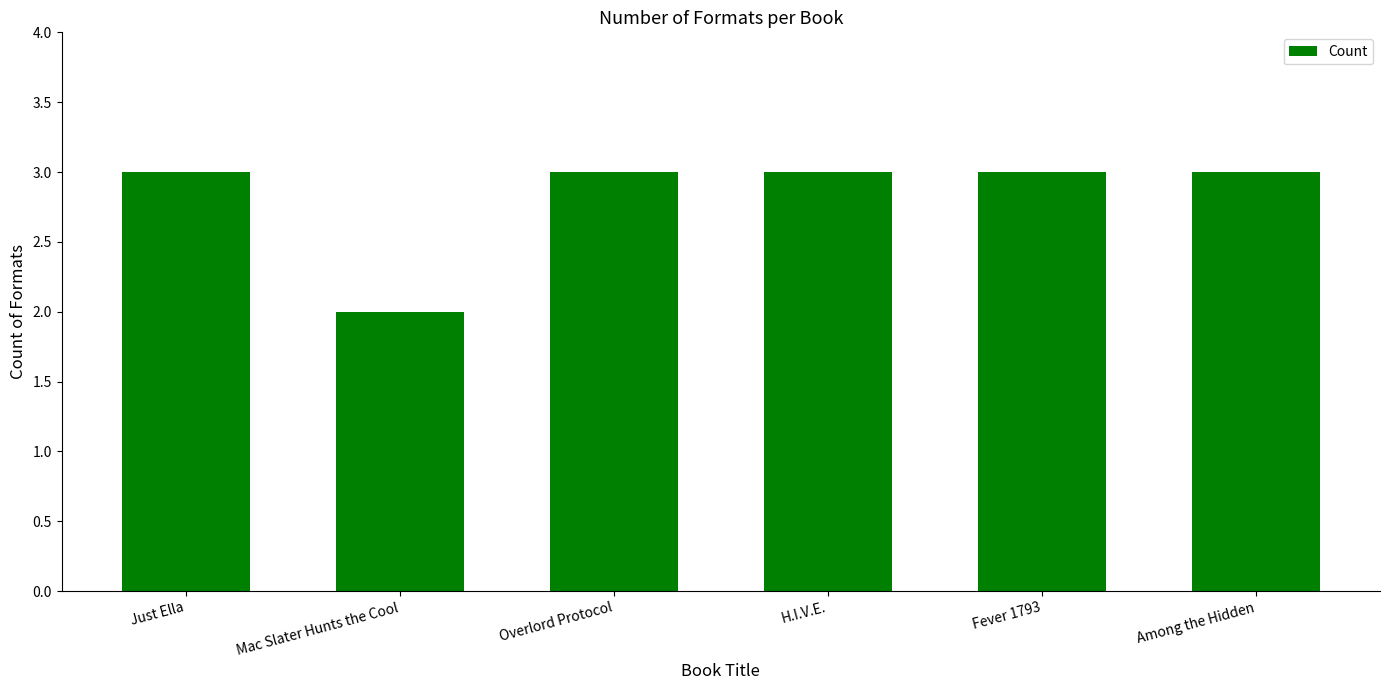

What is the sum of all values?

17